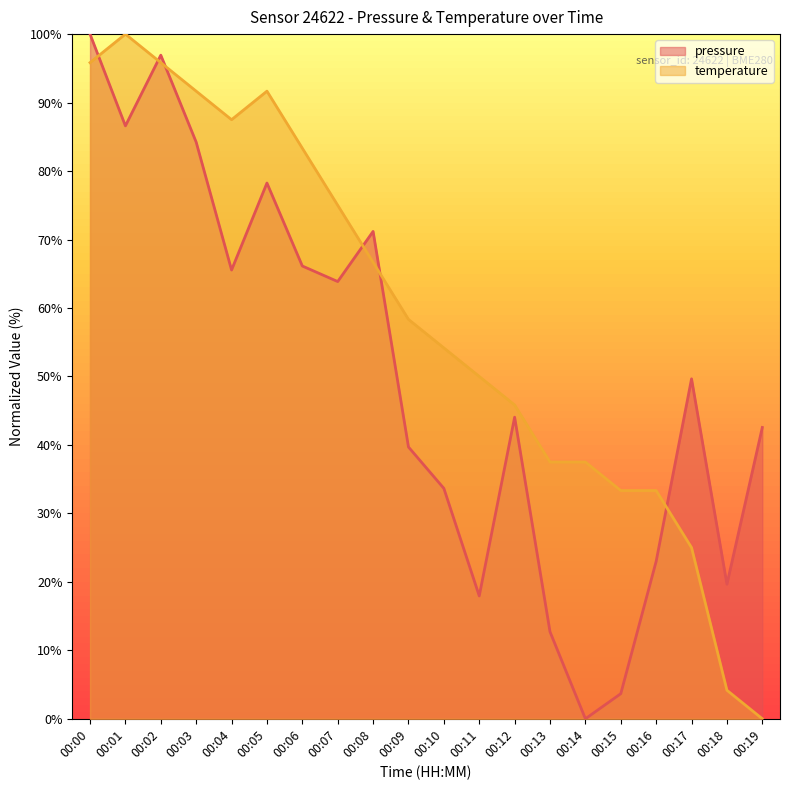

Where is the first local maximum for temperature?

00:01